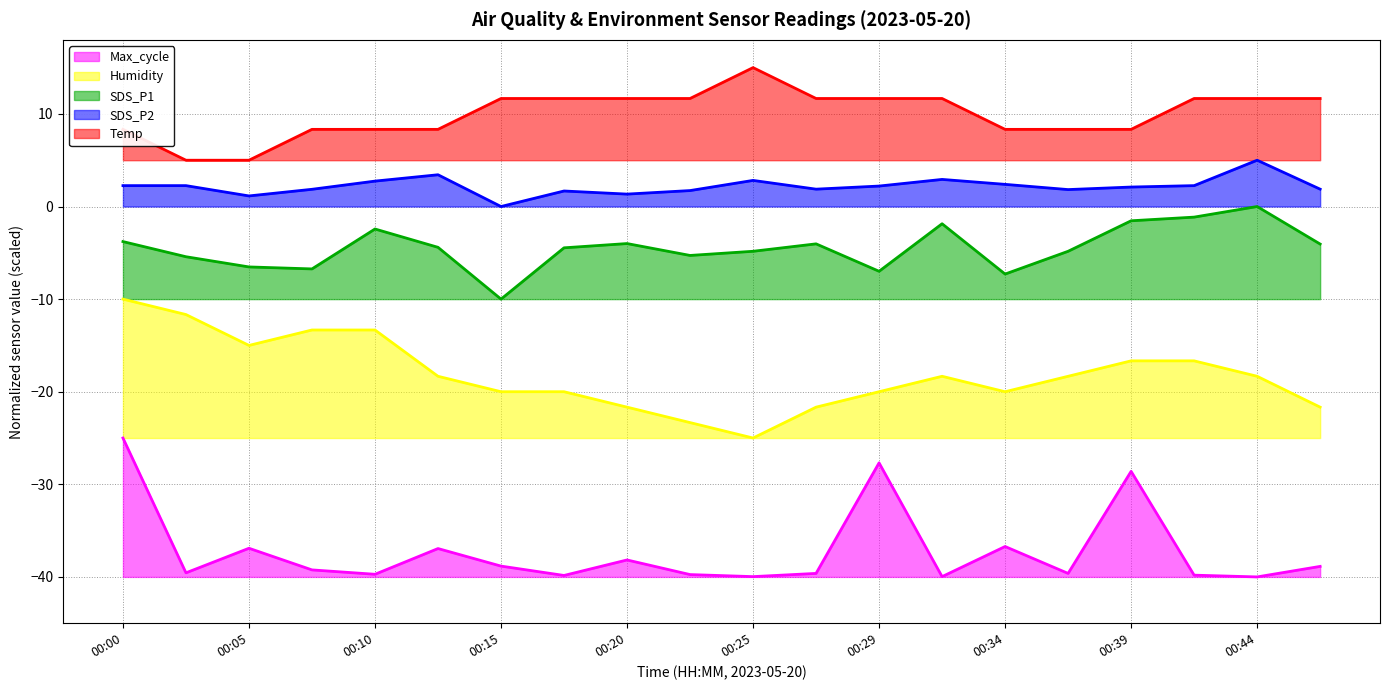

True or false: Max_cycle and SDS_P2 cross at least once.

False